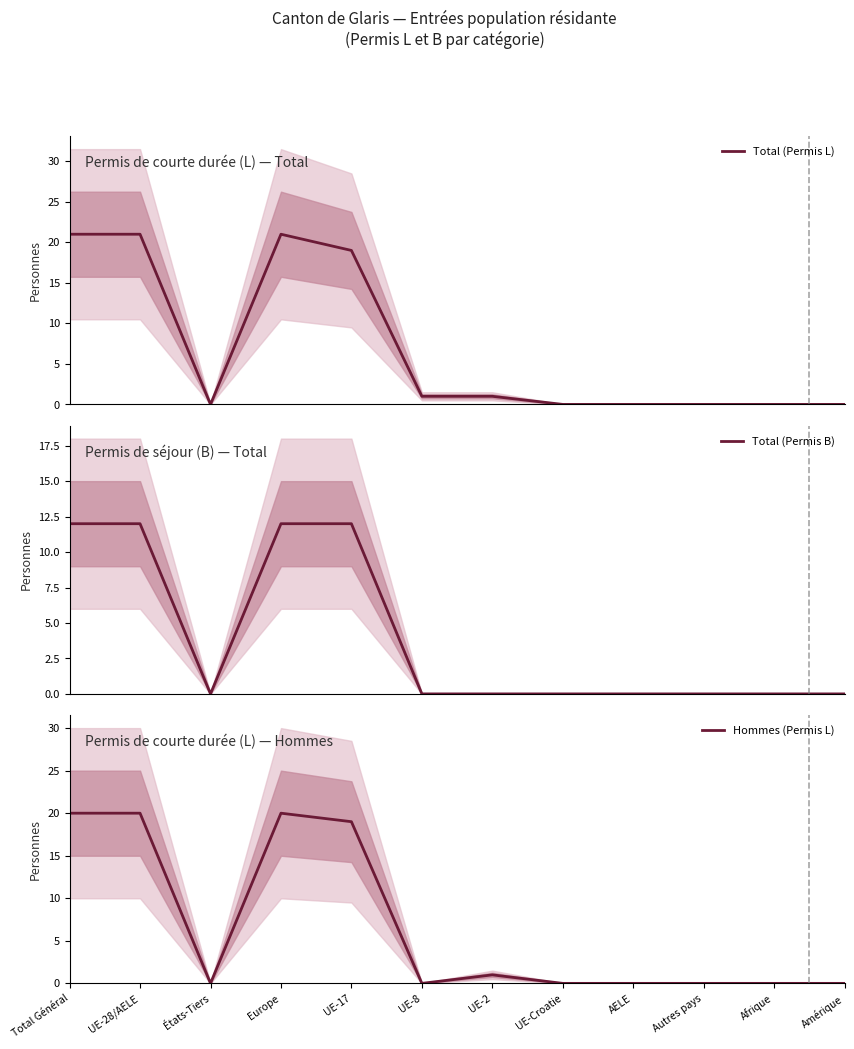

Does the chart have visible grid lines?

No